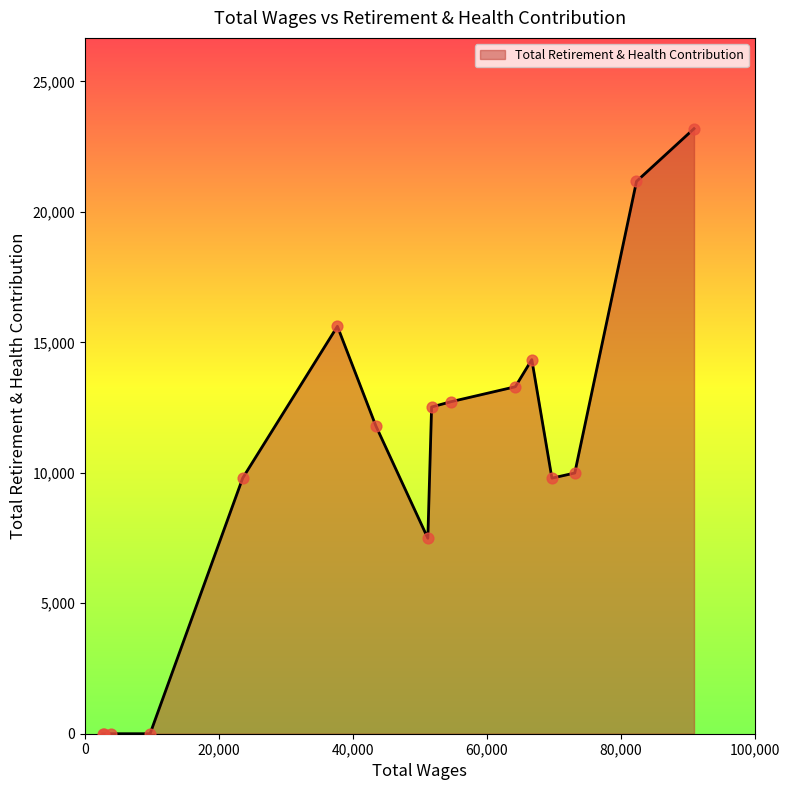

What is the greatest value displayed?

23190